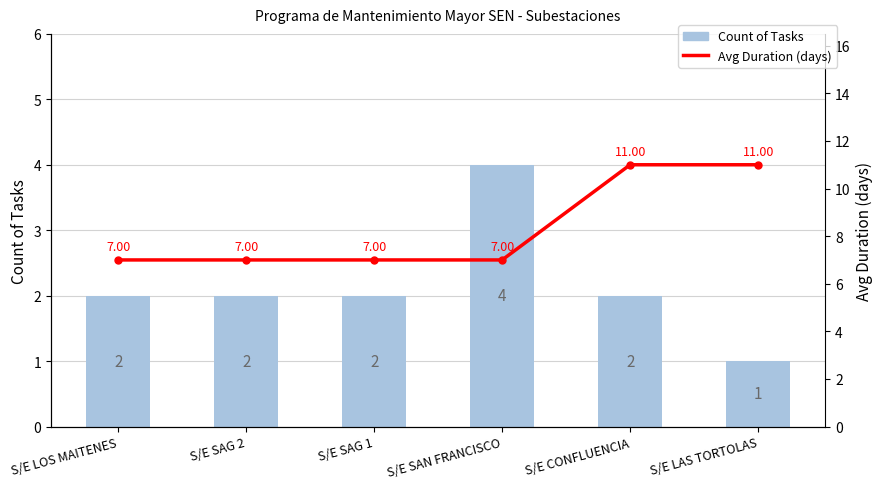

At S/E CONFLUENCIA, list the series in order from largest to smallest.

Avg Duration (days), Count of Tasks